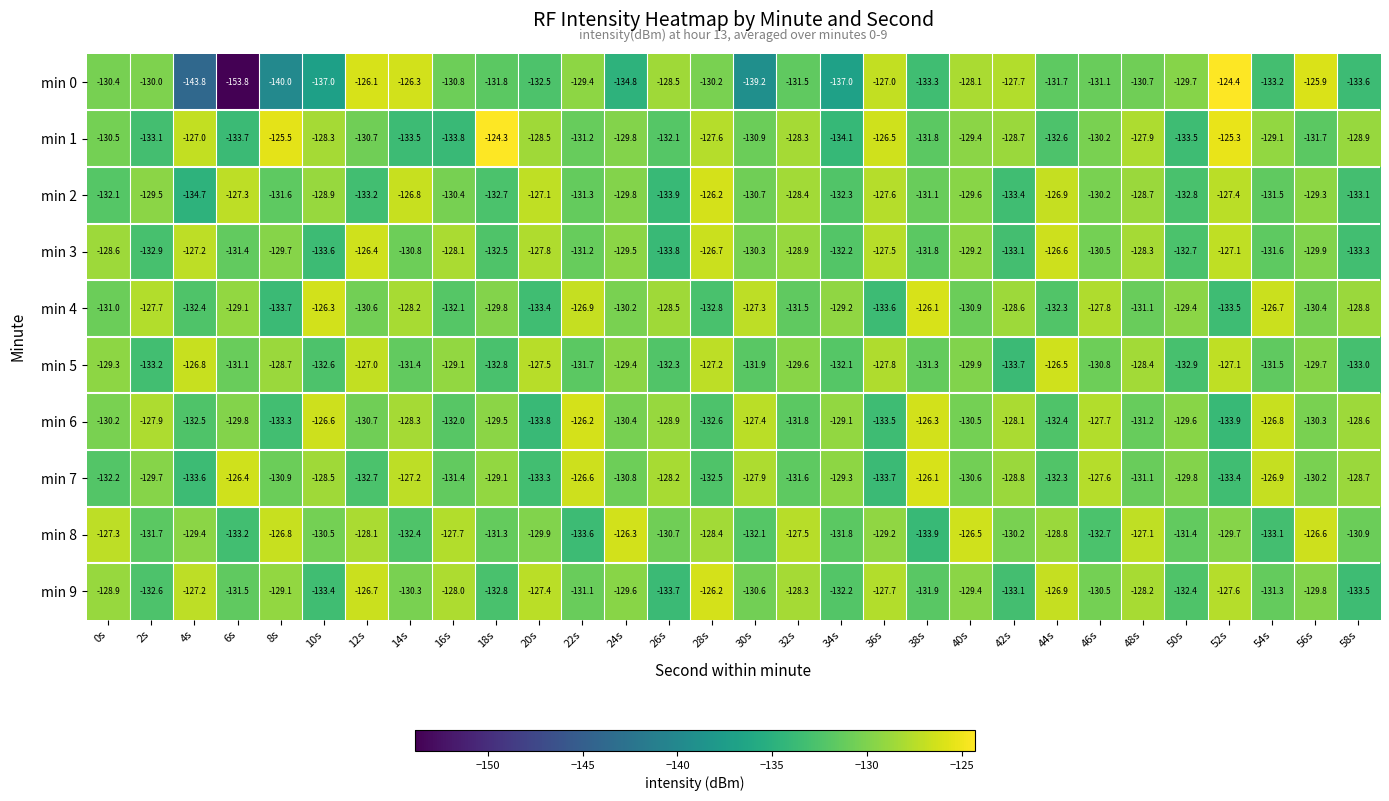

Which series changed the most between 10s and 32s?

min 0